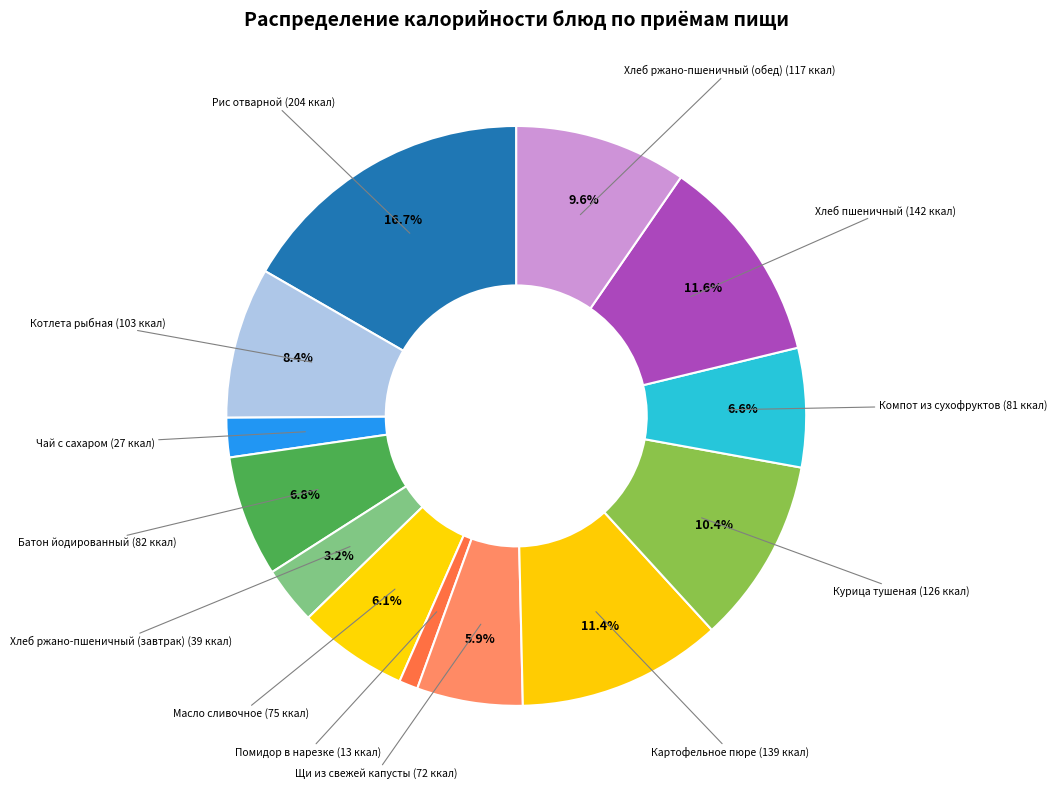

Does Хлеб пшеничный account for over 50% of the chart?

No